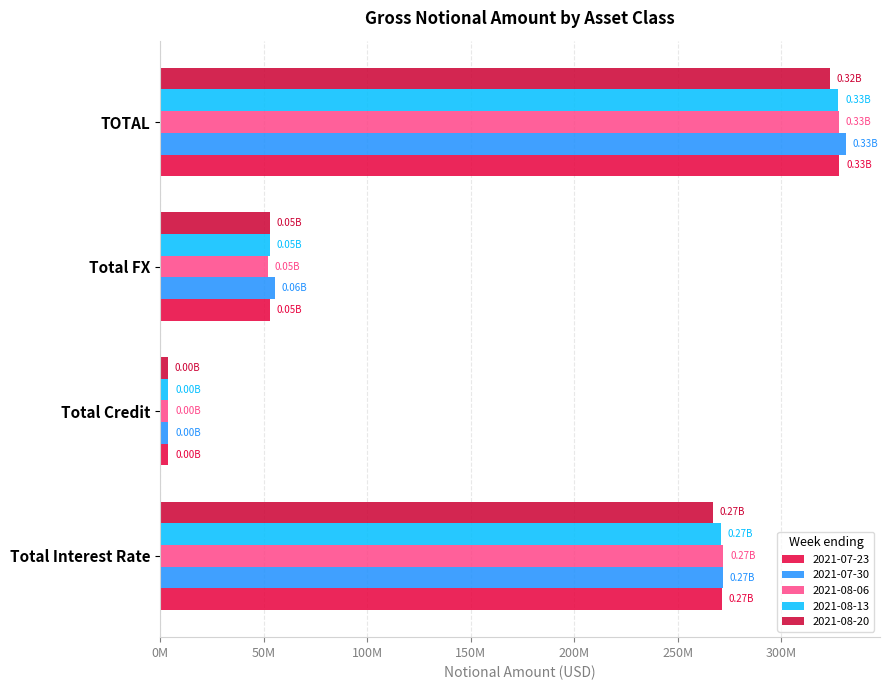

True or false: 2021-07-23 has a value of 177545592 at Total Interest Rate.

False